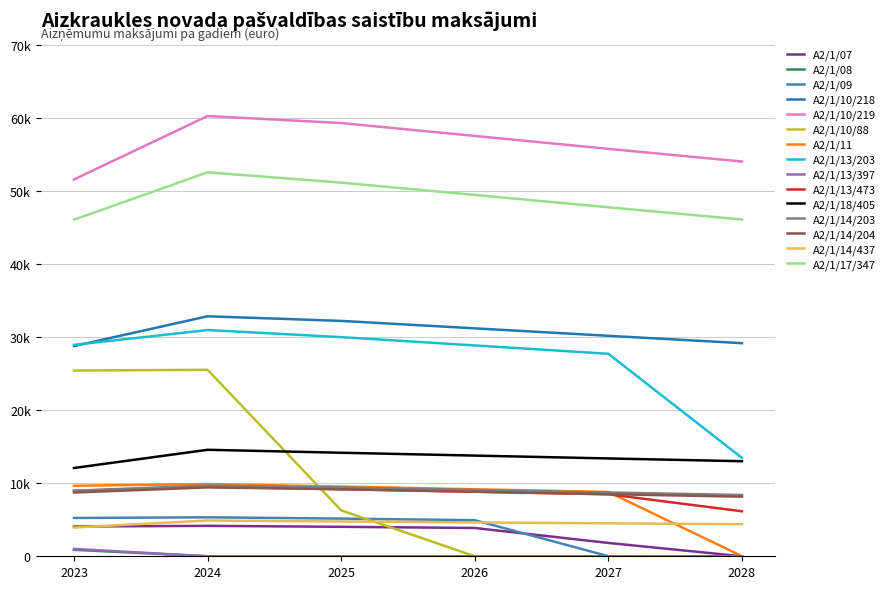

What are all the series names shown in the legend?

A2/1/07, A2/1/08, A2/1/09, A2/1/10/218, A2/1/10/219, A2/1/10/88, A2/1/11, A2/1/13/203, A2/1/13/397, A2/1/13/473, A2/1/18/405, A2/1/14/203, A2/1/14/204, A2/1/14/437, A2/1/17/347